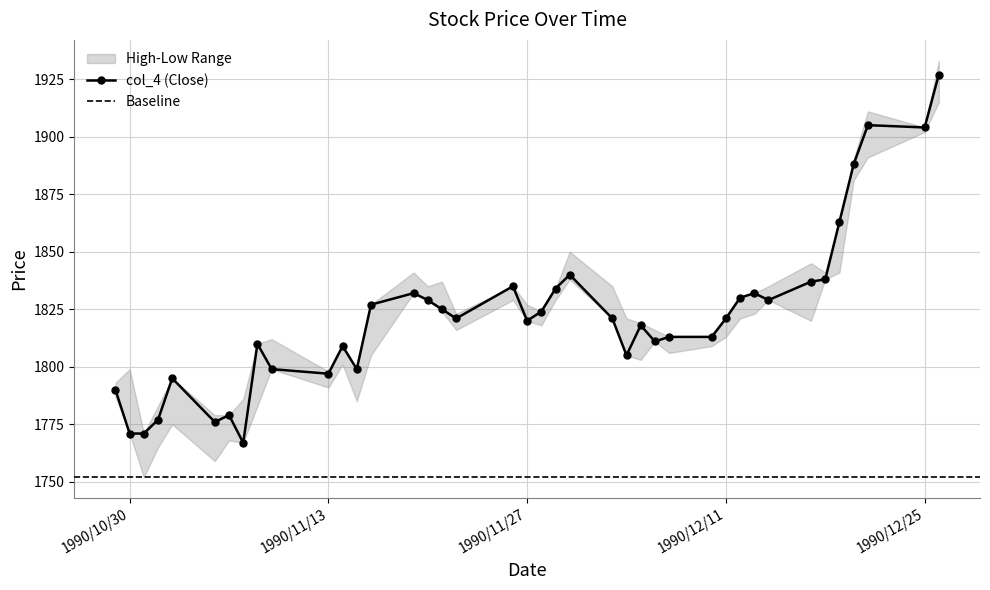

Count the number of categories in the chart.

40